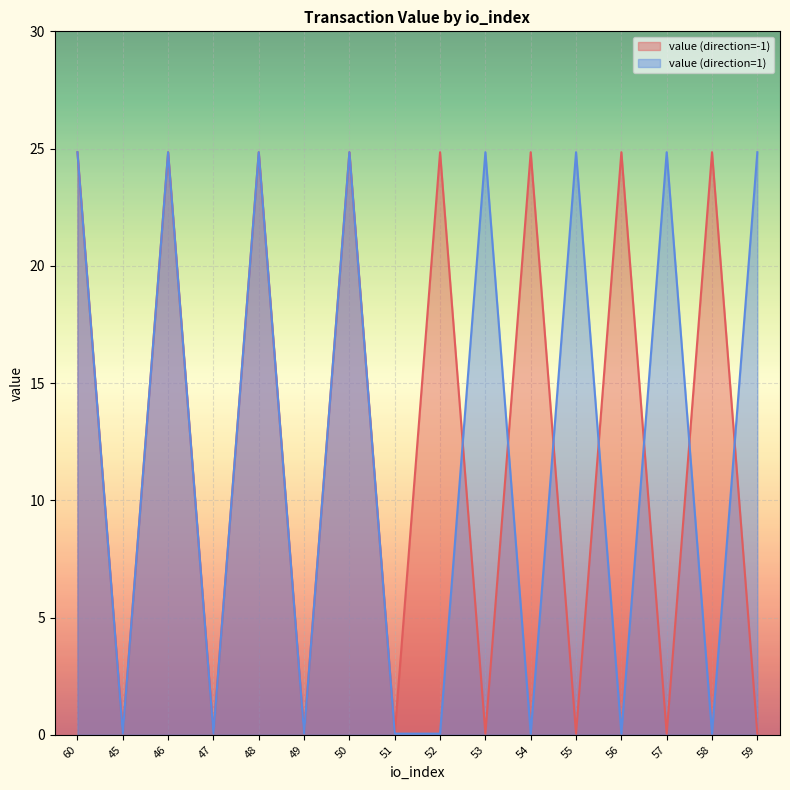

Where is the first local minimum for value (direction=1)?

45